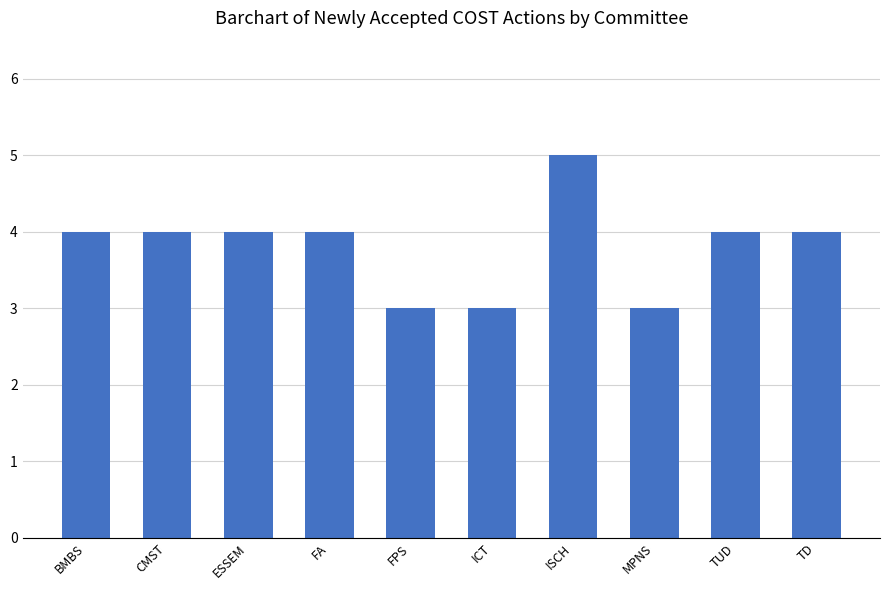

What is the difference between the values at FA and FPS?

1